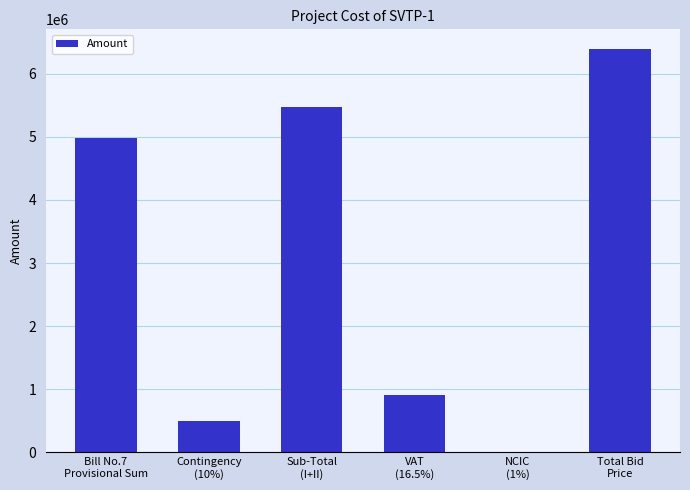

Which has a higher value, Contingency
(10%) or NCIC
(1%)?

Contingency
(10%)